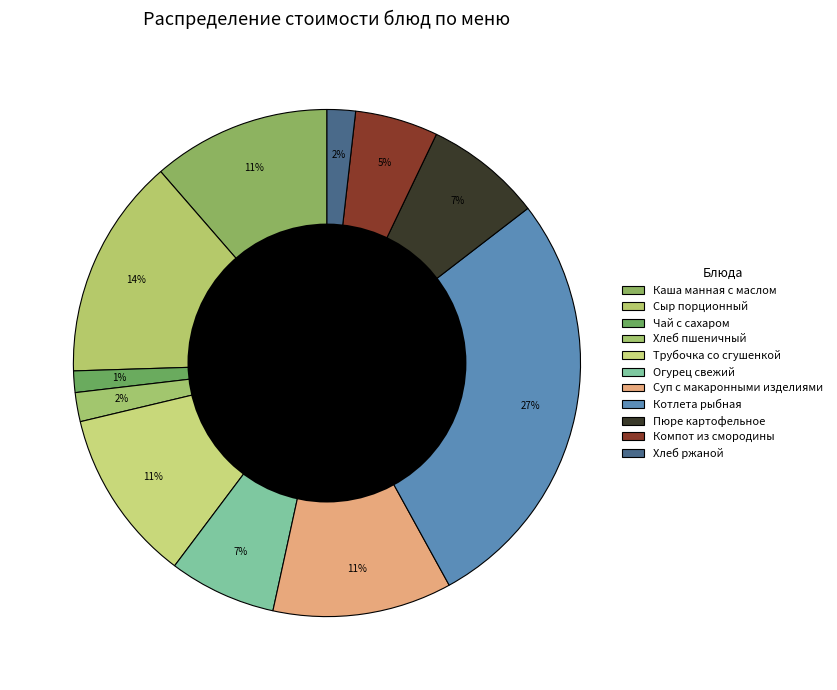

How many slices are in this pie chart?

11